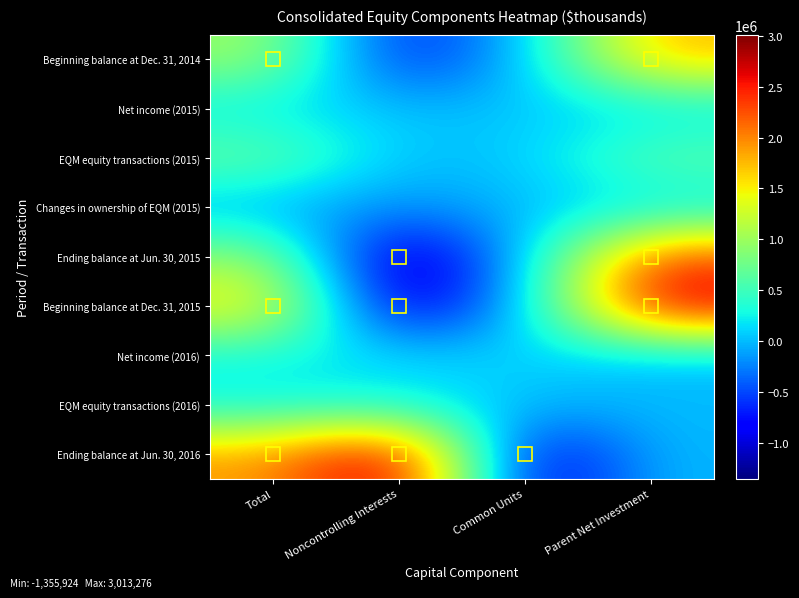

At which category is the sum across all series the highest?

Parent Net Investment